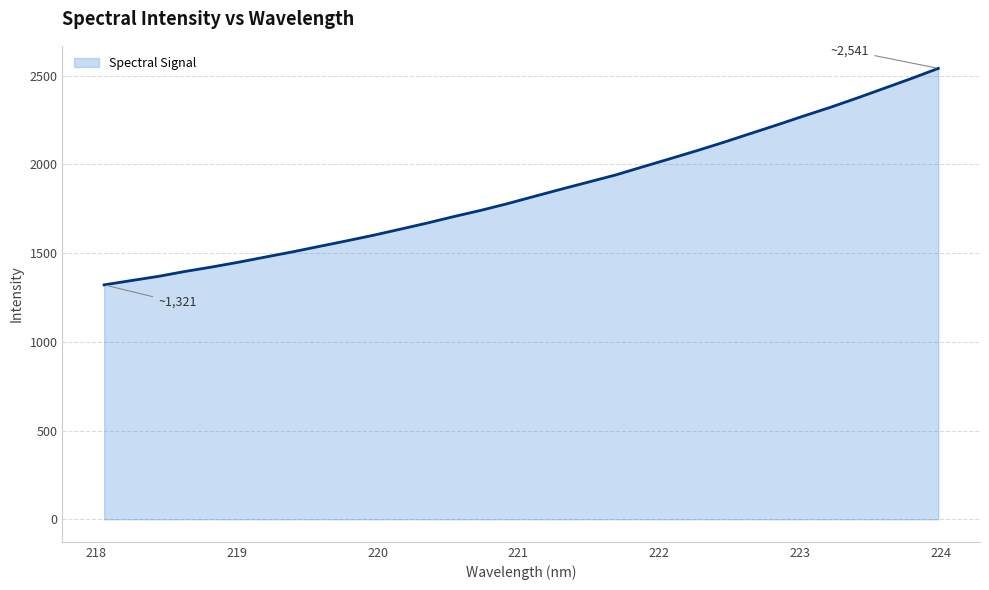

What is the smallest value displayed?

1321.6